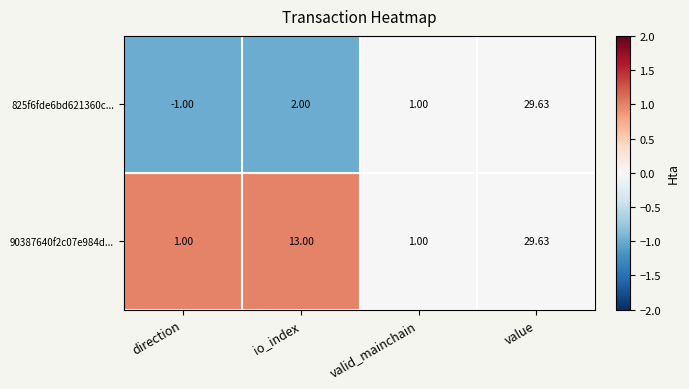

Is the value of 90387640f2c07e984d... at value greater than the value of 825f6fde6bd621360c... at direction?

Yes